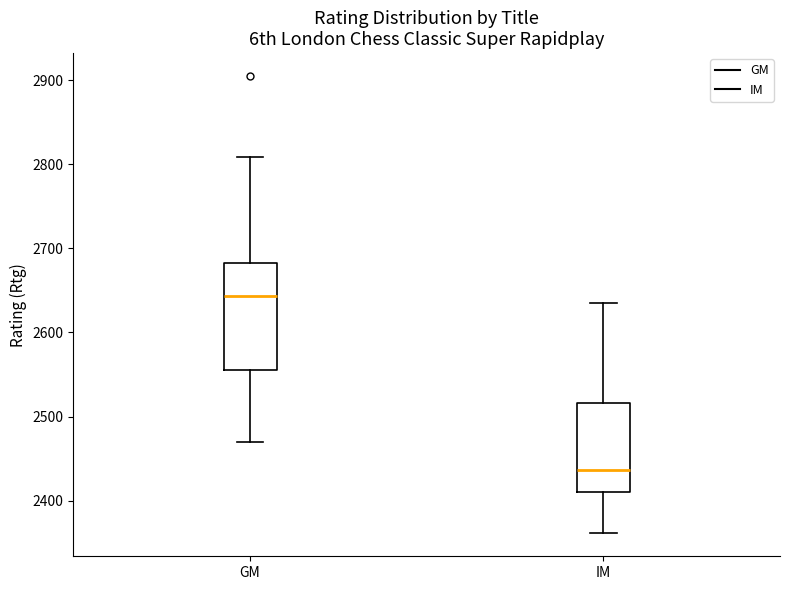

Reading left to right, transcribe this box plot: for each box, give where its median line is, the range the box spans, and where its two whiskers end, as read against the y-axis. The values are not printed on the chart, so give them approximately, as read against the axis.

GM: median 2640, box 2560 to 2680, whiskers 2470 to 2810
IM: median 2440, box 2410 to 2520, whiskers 2360 to 2640